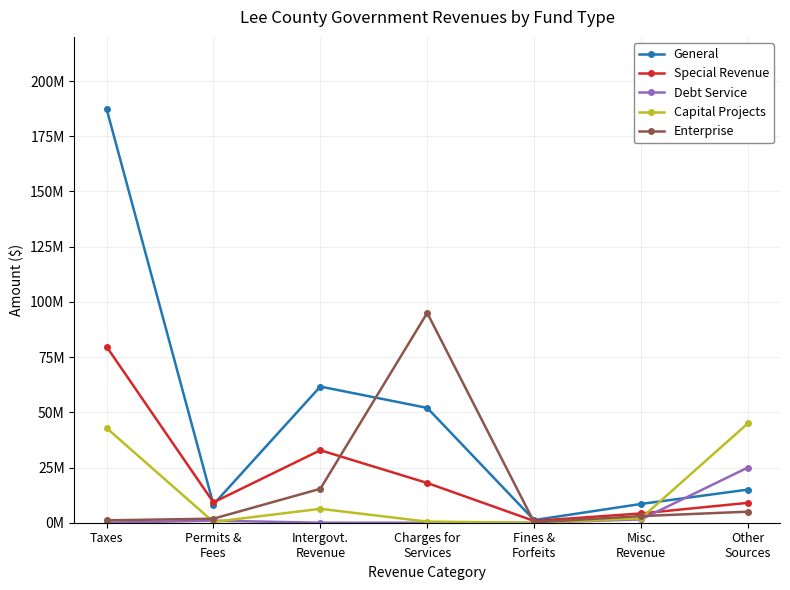

True or false: Debt Service has more than 2 interior local peaks.

False